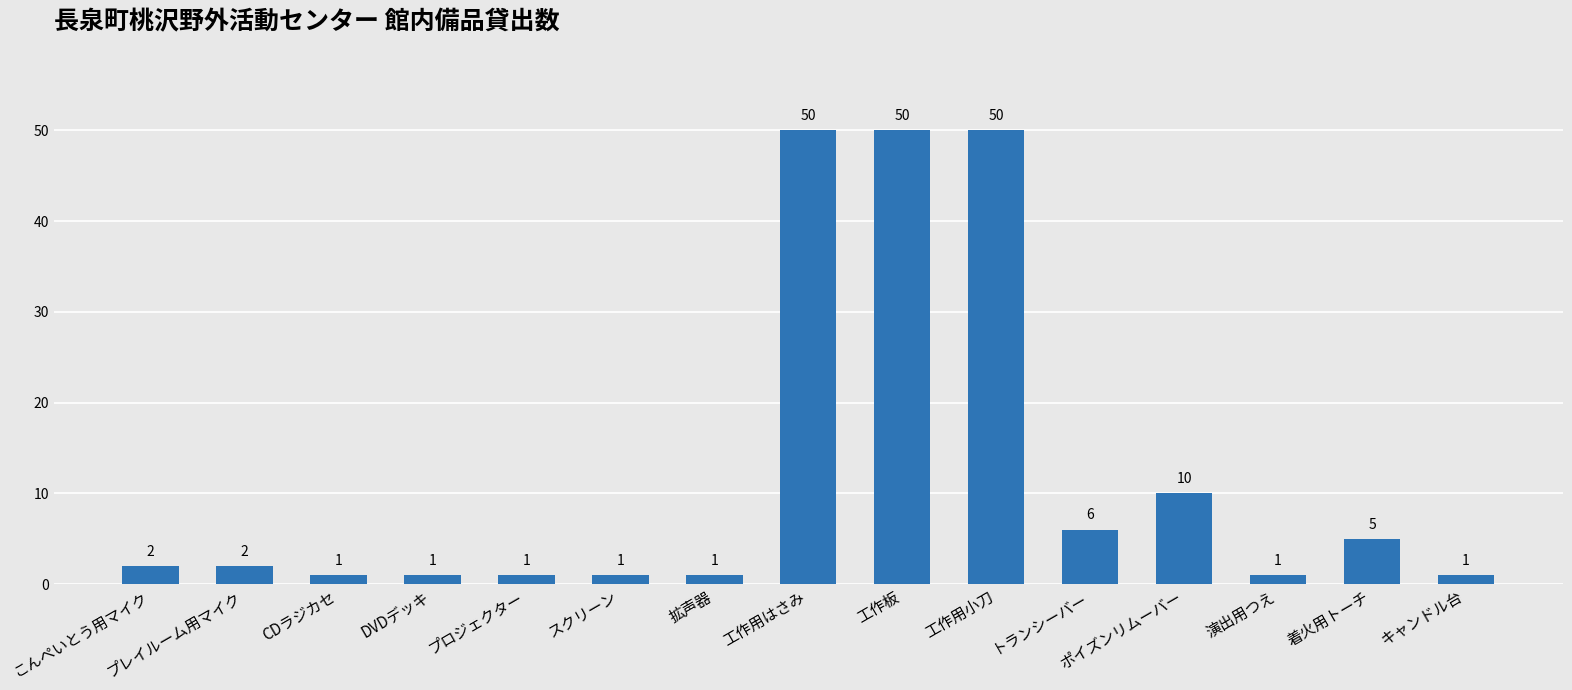

What is the label of the 10th bar from the right?

スクリーン